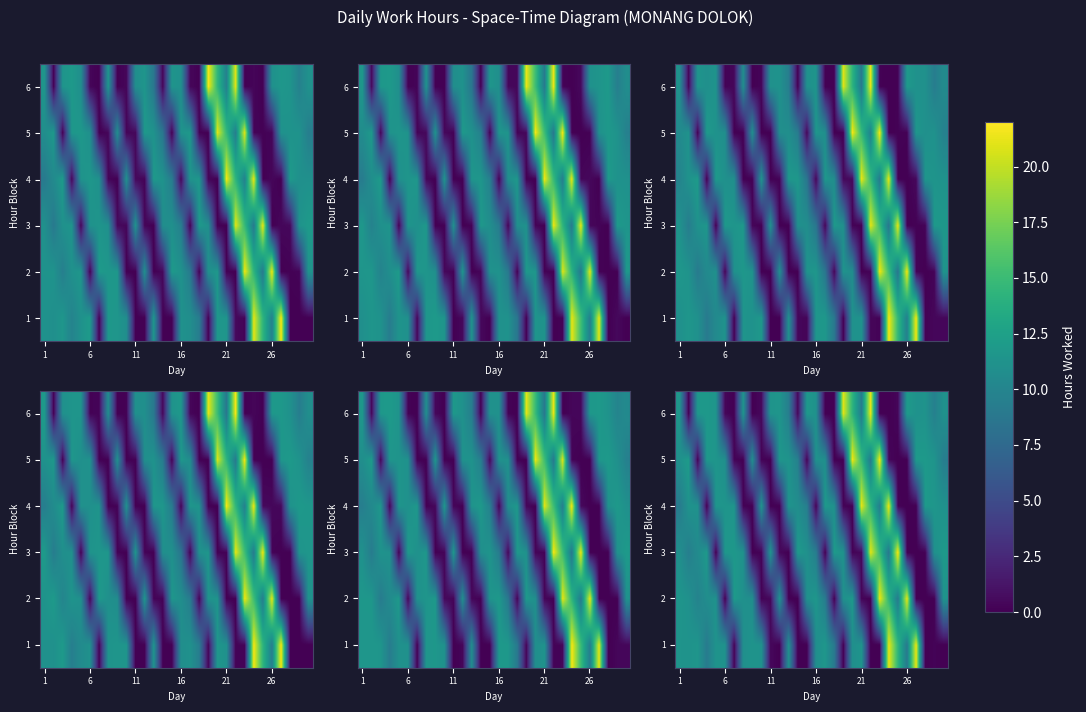

Is the value of row_5 at 16 greater than the value of row_4 at 20?

No